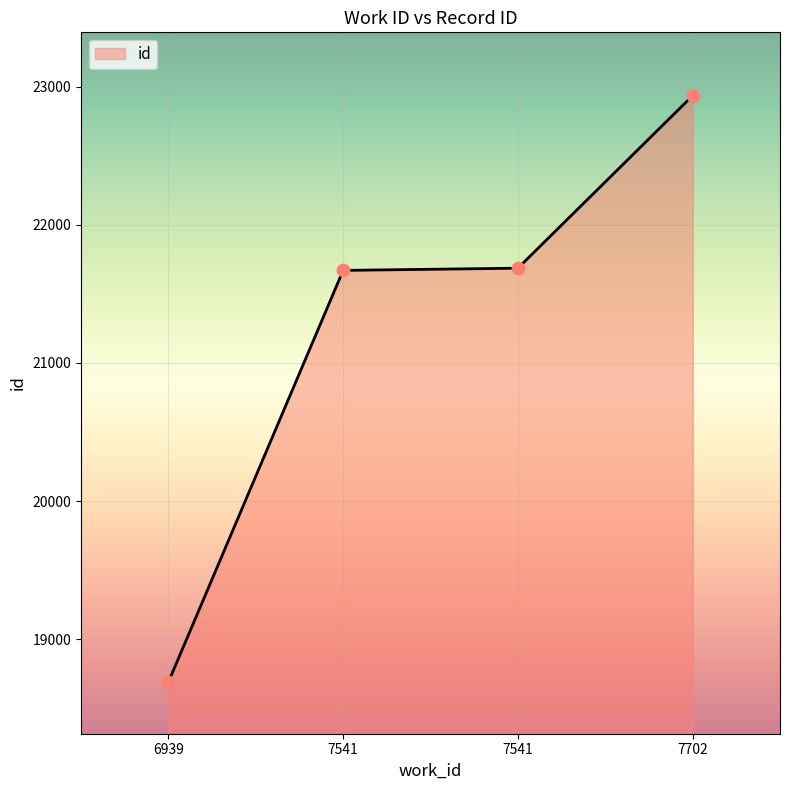

Between 7541 and 7541, which is larger?

7541